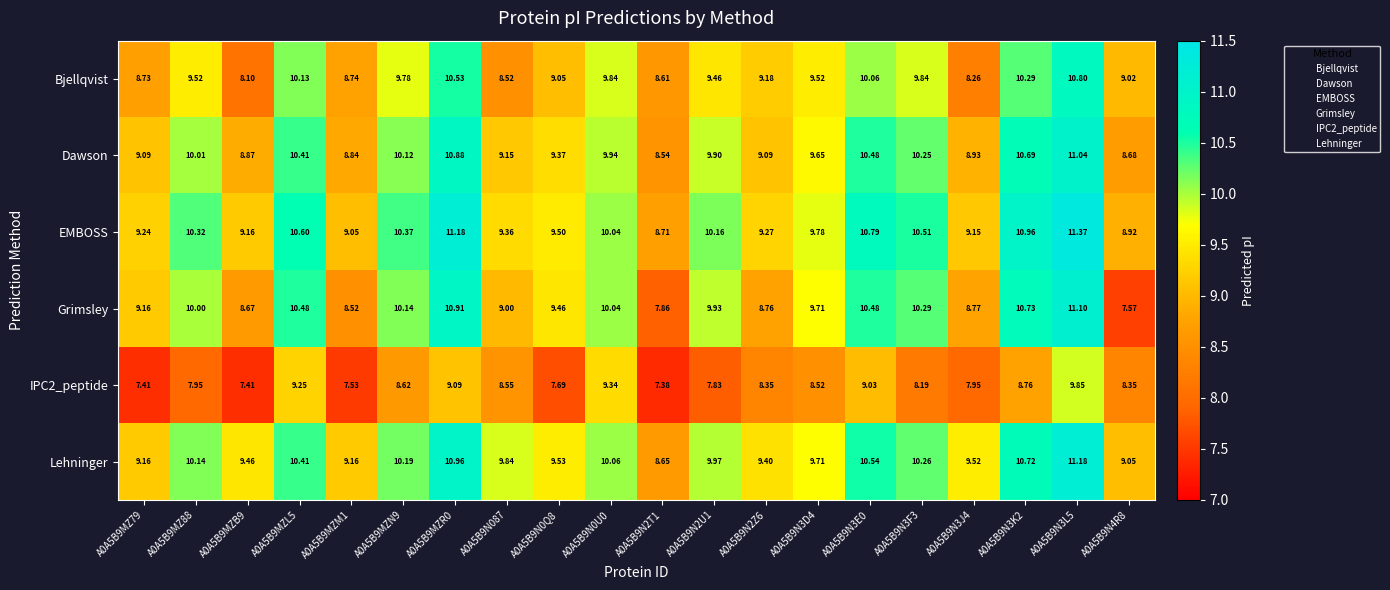

Which series changed the most between A0A5B9N3J4 and A0A5B9N4R8?

Grimsley